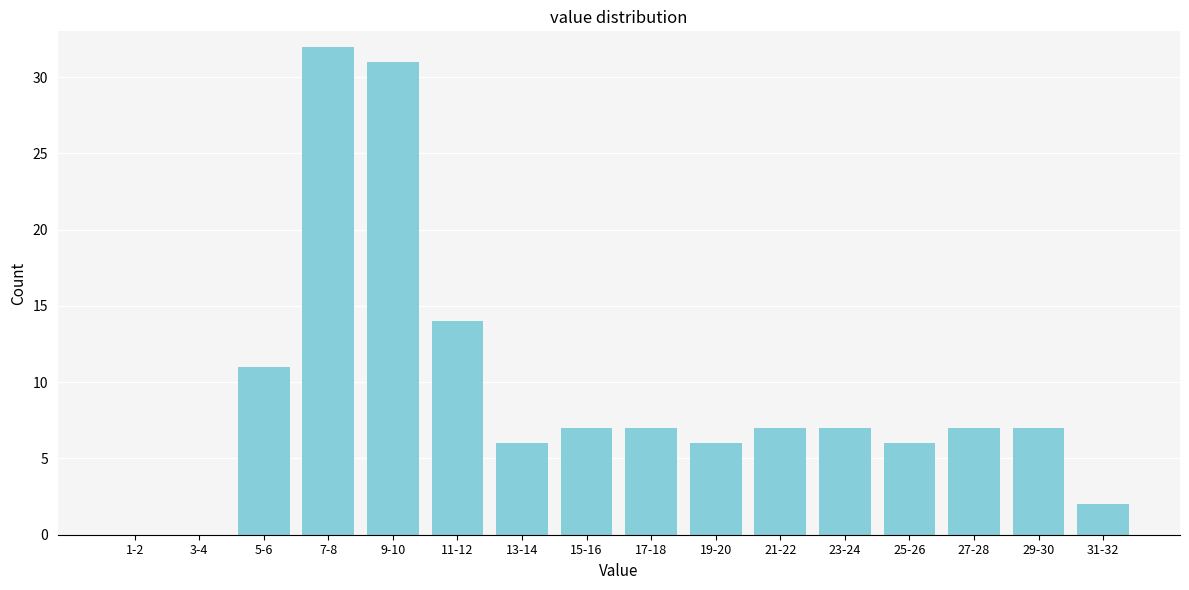

Reading right to left, extract all data points from this chart.

31-32=2	29-30=7	27-28=7	25-26=6	23-24=7	21-22=7	19-20=6	17-18=7	15-16=7	13-14=6	11-12=14	9-10=31	7-8=32	5-6=11	3-4=0	1-2=0